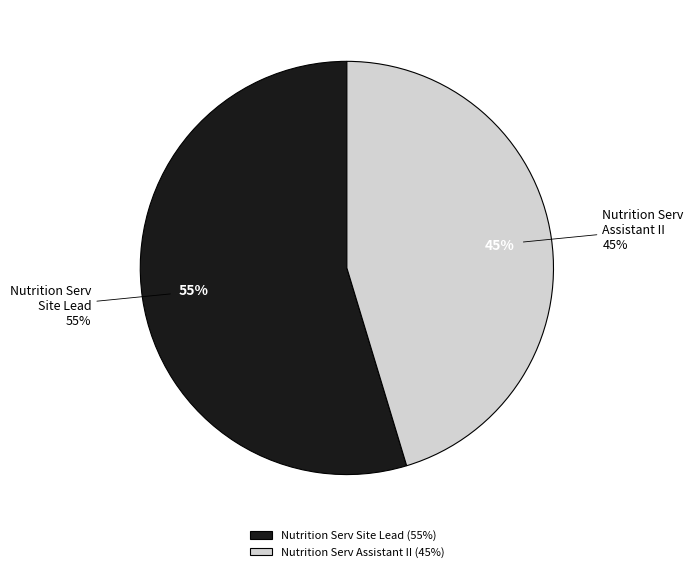

Count the number of slices in the pie.

2